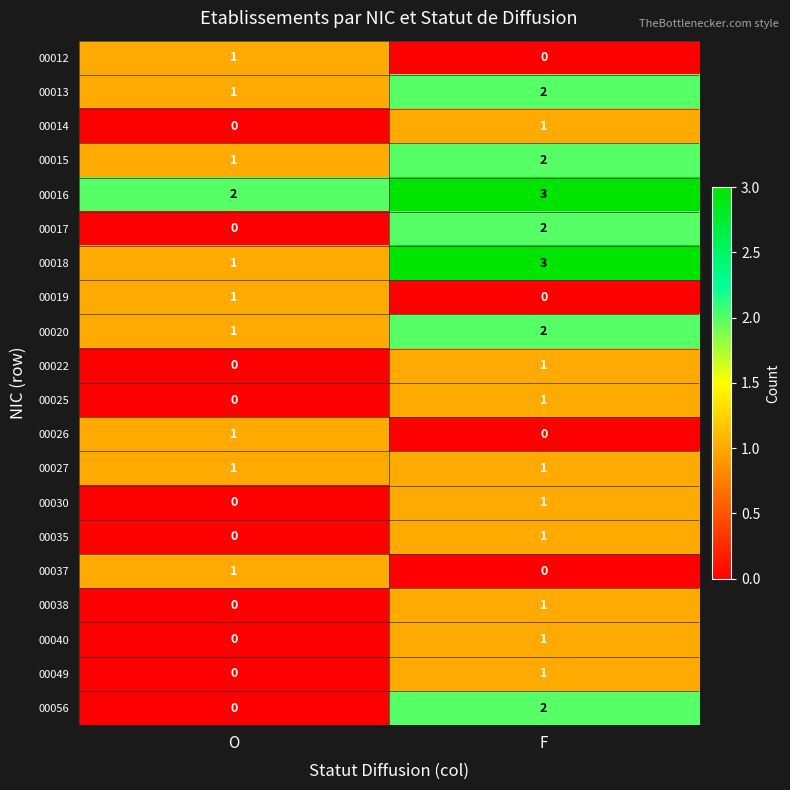

What is the spread (max minus min) of values at F?

3